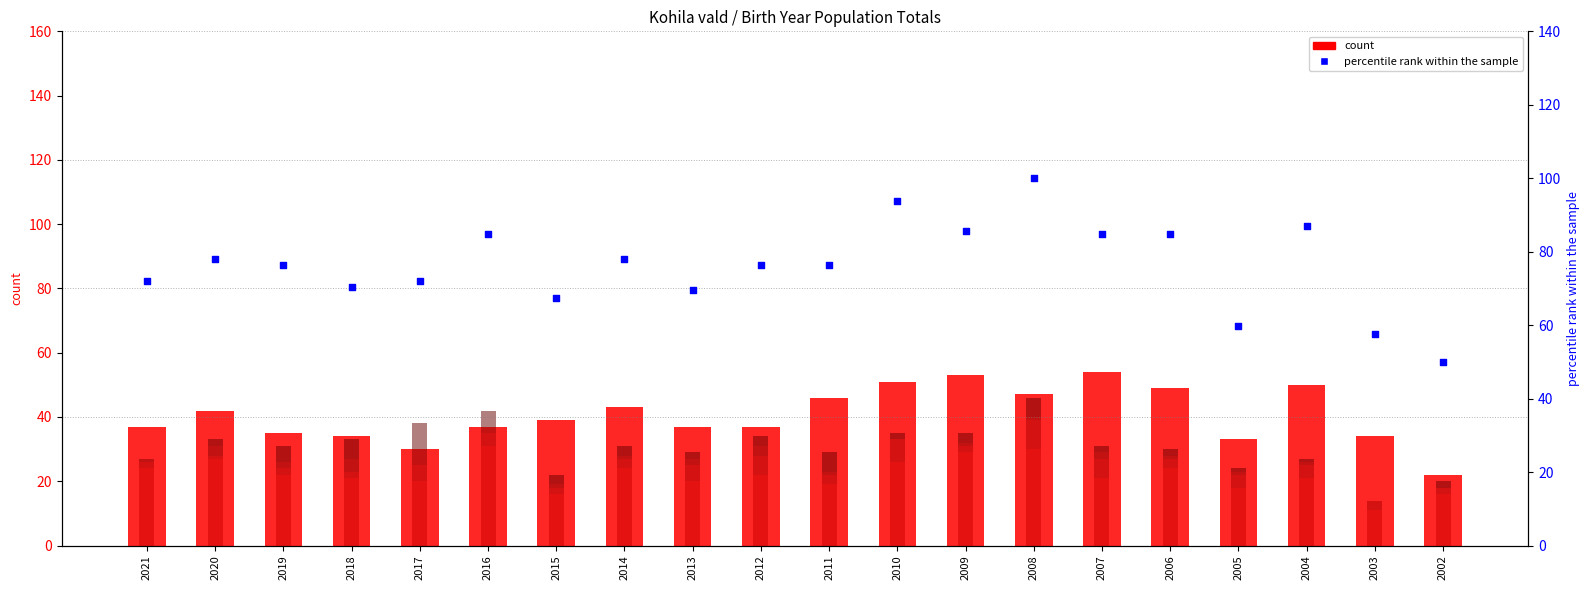

At which category is the sum across all series the highest?

2008